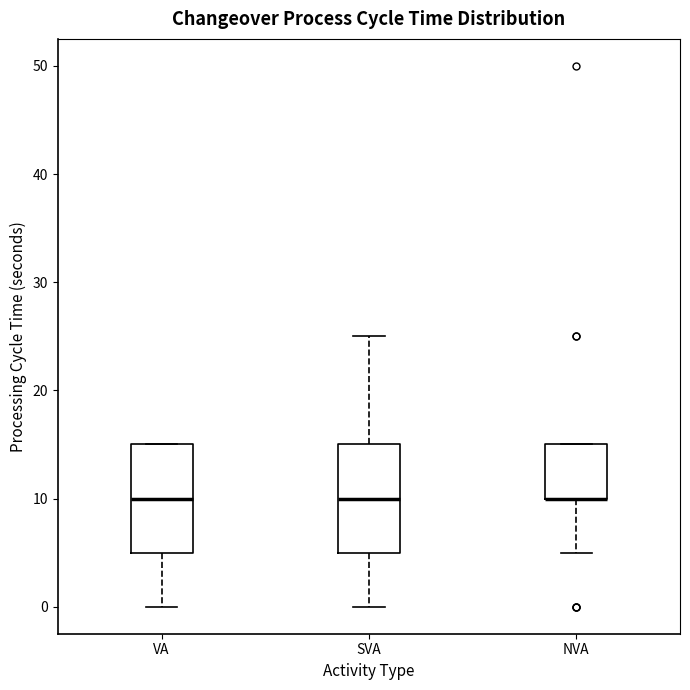

Reading left to right, read every box against the y-axis: the position of its median line, the range the box covers, and the ends of its whiskers. The values are not printed on the chart, so give them approximately, as read against the axis.

VA: median 10, box 5 to 15, whiskers 0 to 15
SVA: median 10, box 5 to 15, whiskers 0 to 25
NVA: median 10 (drawn on the box's lower edge), box 10 to 15, whiskers 5 to 15